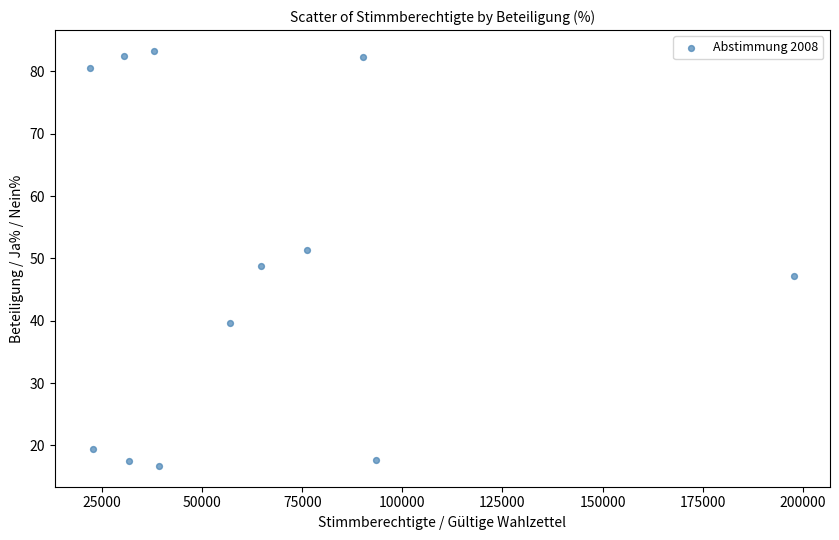

What is the range of Y values (max minus min)?

66.6